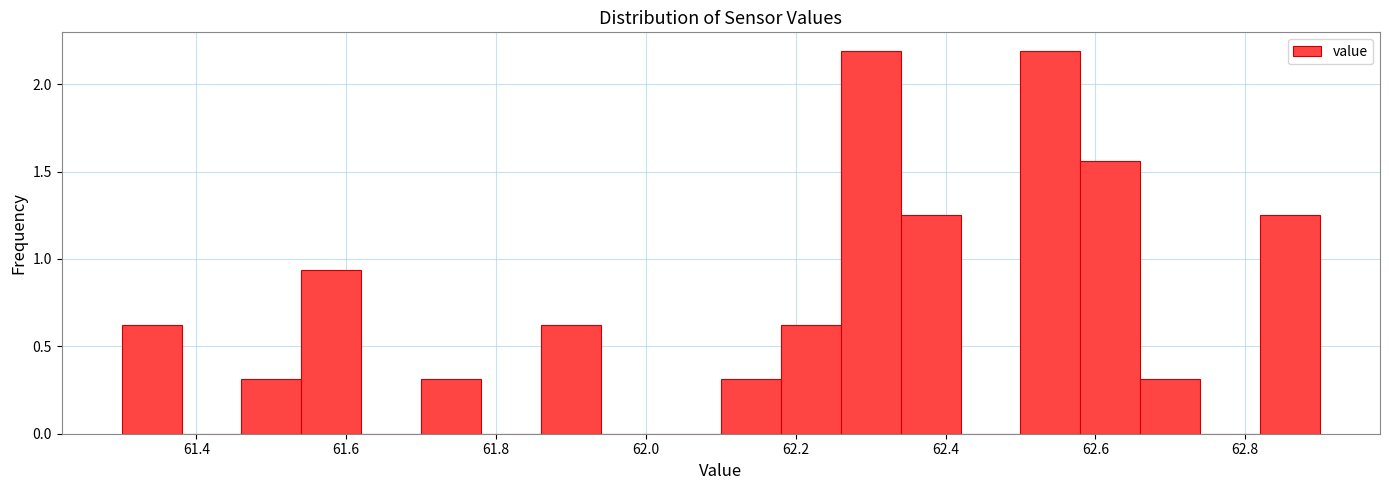

Reading left to right, list every bar in this chart as the range it spans on the x-axis followed by its height. The values are not printed on the chart, so give them approximately, as read against the axis.

61.30 to 61.38: 0.65
61.38 to 61.46: 0
61.46 to 61.54: 0.30
61.54 to 61.62: 0.95
61.62 to 61.70: 0
61.70 to 61.78: 0.30
61.78 to 61.86: 0
61.86 to 61.94: 0.65
61.94 to 62.02: 0
62.02 to 62.10: 0
62.10 to 62.18: 0.30
62.18 to 62.26: 0.65
62.26 to 62.34: 2.20
62.34 to 62.42: 1.25
62.42 to 62.50: 0
62.50 to 62.58: 2.20
62.58 to 62.66: 1.55
62.66 to 62.74: 0.30
62.74 to 62.82: 0
62.82 to 62.90: 1.25